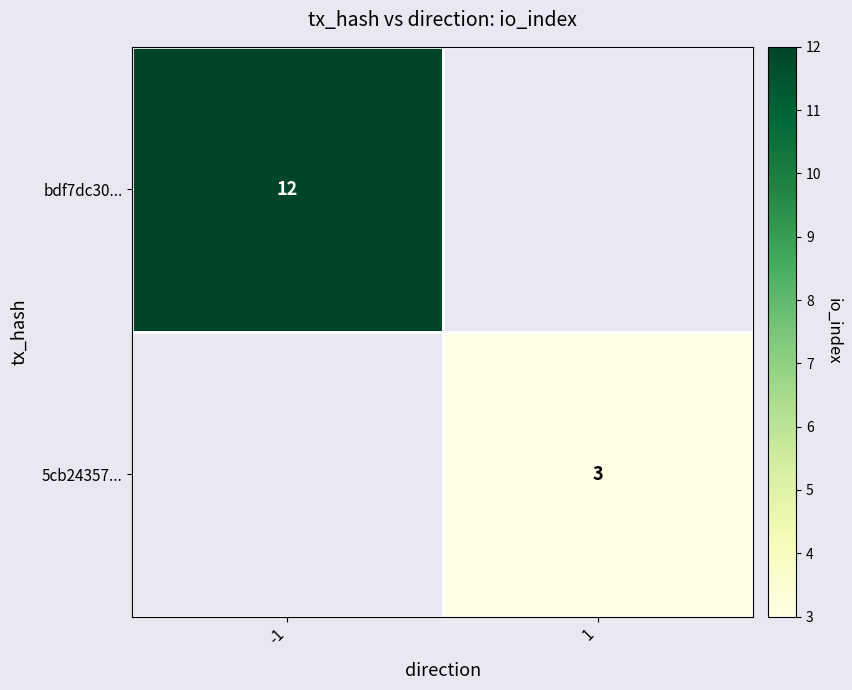

Is it true that 5cb24357... equals 1 at 1?

False